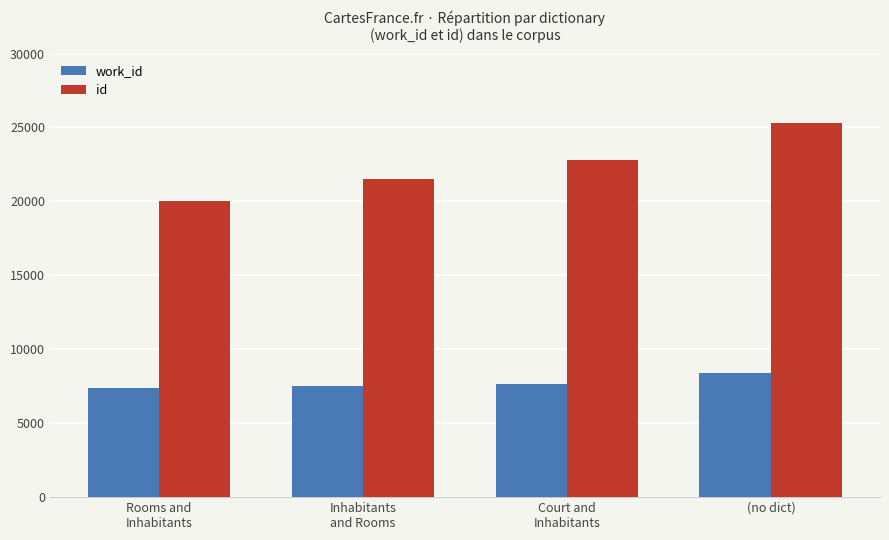

At which label is id closest to 22668?

Court and
Inhabitants